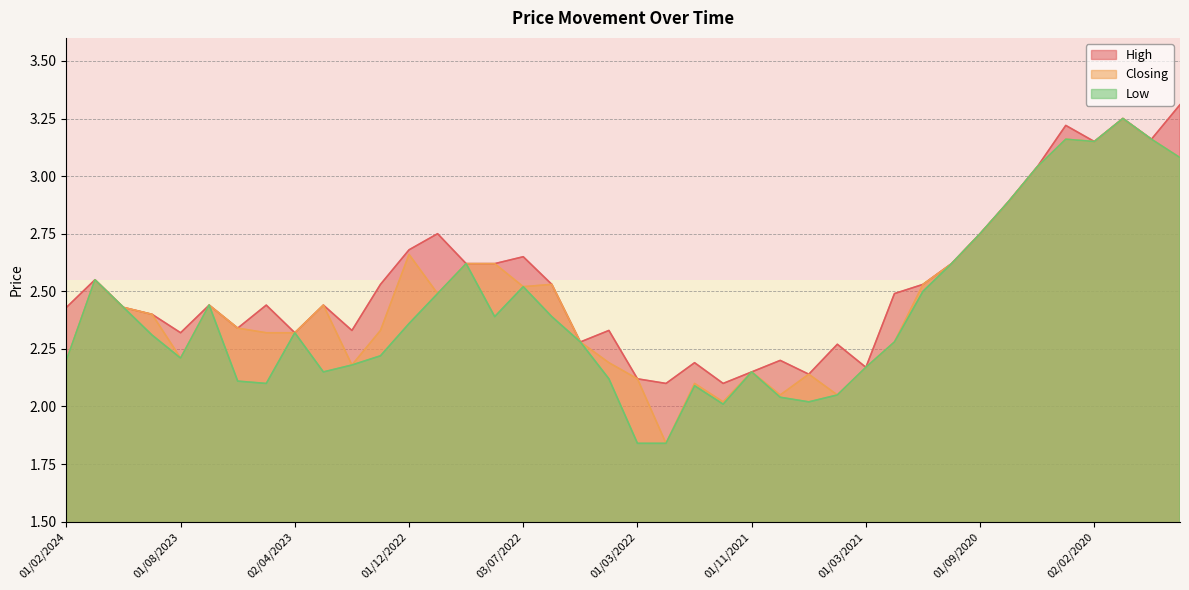

Does the chart have visible grid lines?

Yes